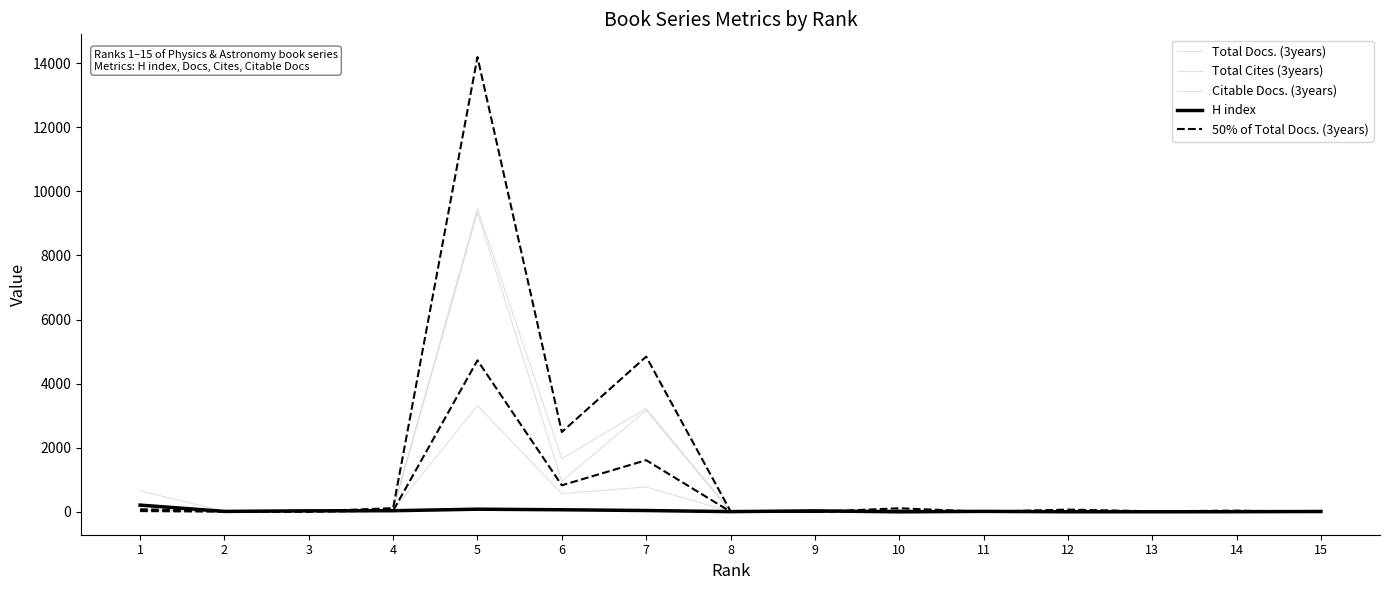

Is the value of 50% of Total Docs. (3years) at 14 greater than the value of H index at 12?

Yes